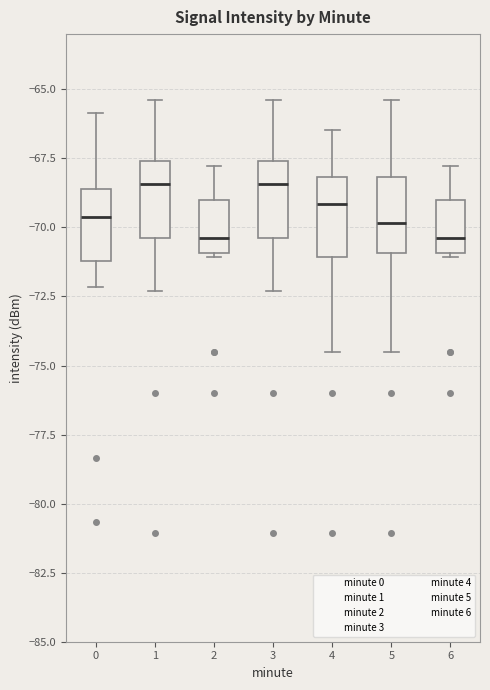

Reading left to right, read every box against the y-axis: the position of its median line, the range the box covers, and the ends of its whiskers. The values are not printed on the chart, so give them approximately, as read against the axis.

0: median -69.5, box -71.0 to -68.5, whiskers -72.0 to -66.0
1: median -68.5, box -70.5 to -67.5, whiskers -72.5 to -65.5
2: median -70.5, box -71.0 to -69.0, whiskers -71.0 to -68.0
3: median -68.5, box -70.5 to -67.5, whiskers -72.5 to -65.5
4: median -69.0, box -71.0 to -68.0, whiskers -74.5 to -66.5
5: median -70.0, box -71.0 to -68.0, whiskers -74.5 to -65.5
6: median -70.5, box -71.0 to -69.0, whiskers -71.0 to -68.0